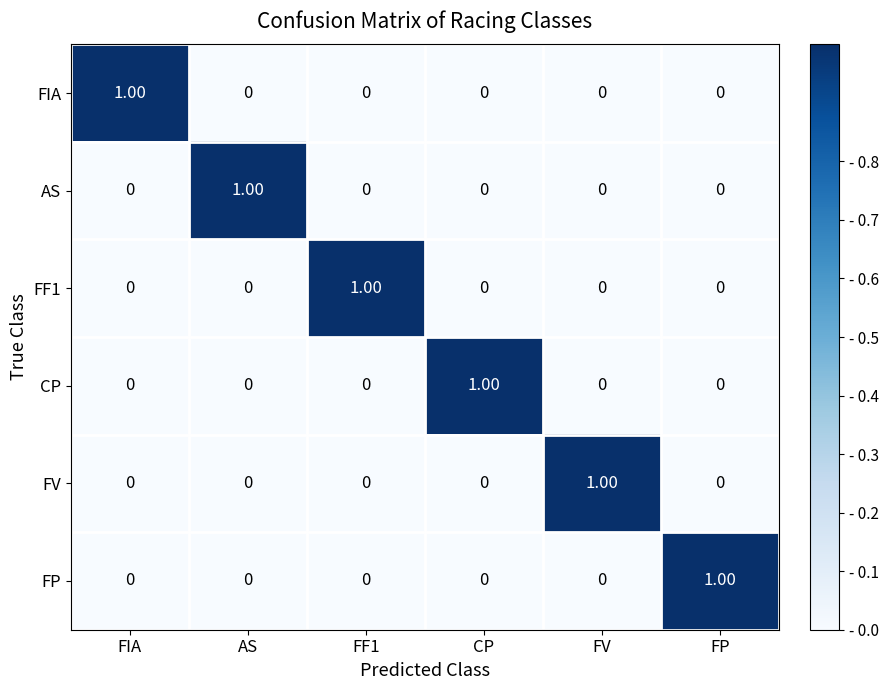

Is the value of FF1 at FF1 greater than the value of AS at FIA?

Yes